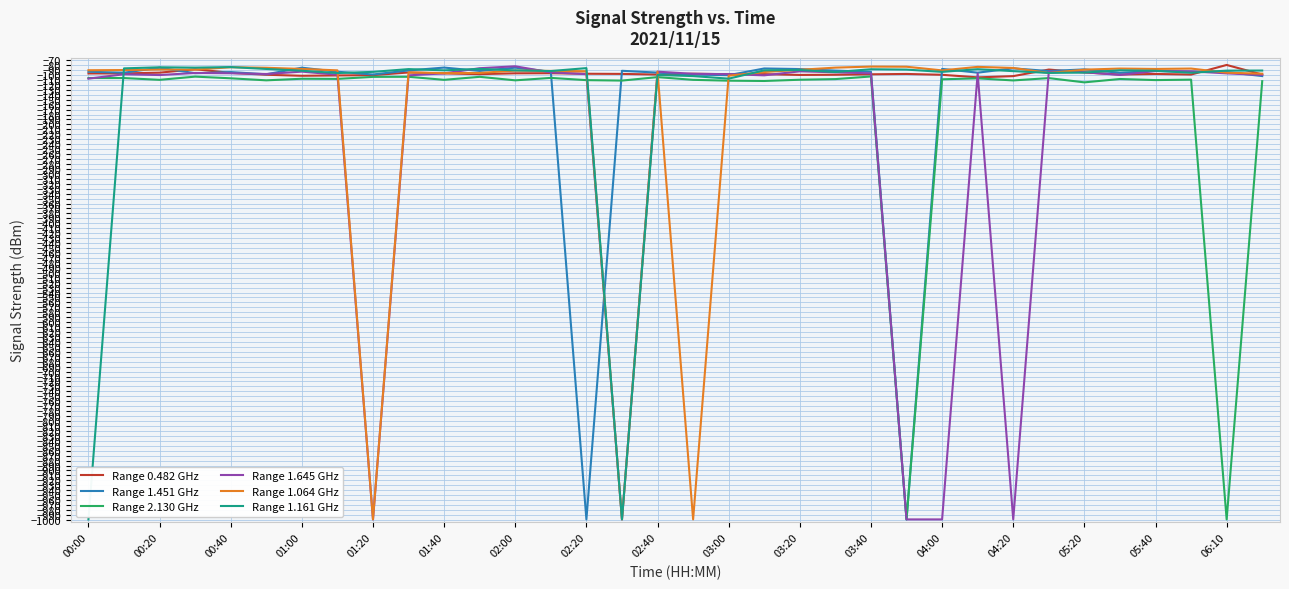

What is the minimum value for Range 1.451 GHz?

-999.0